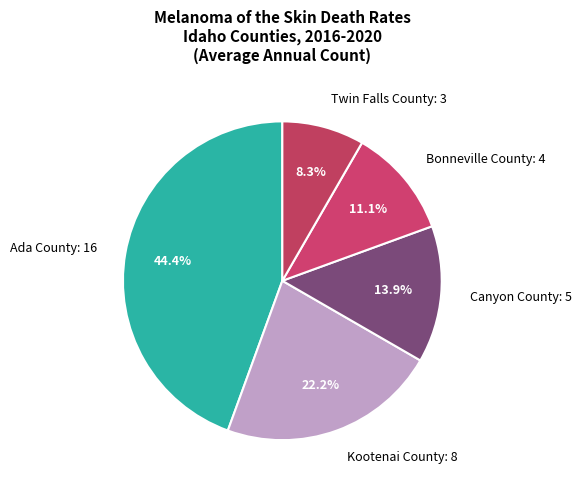

Between Twin Falls County and Canyon County, which is larger?

Canyon County